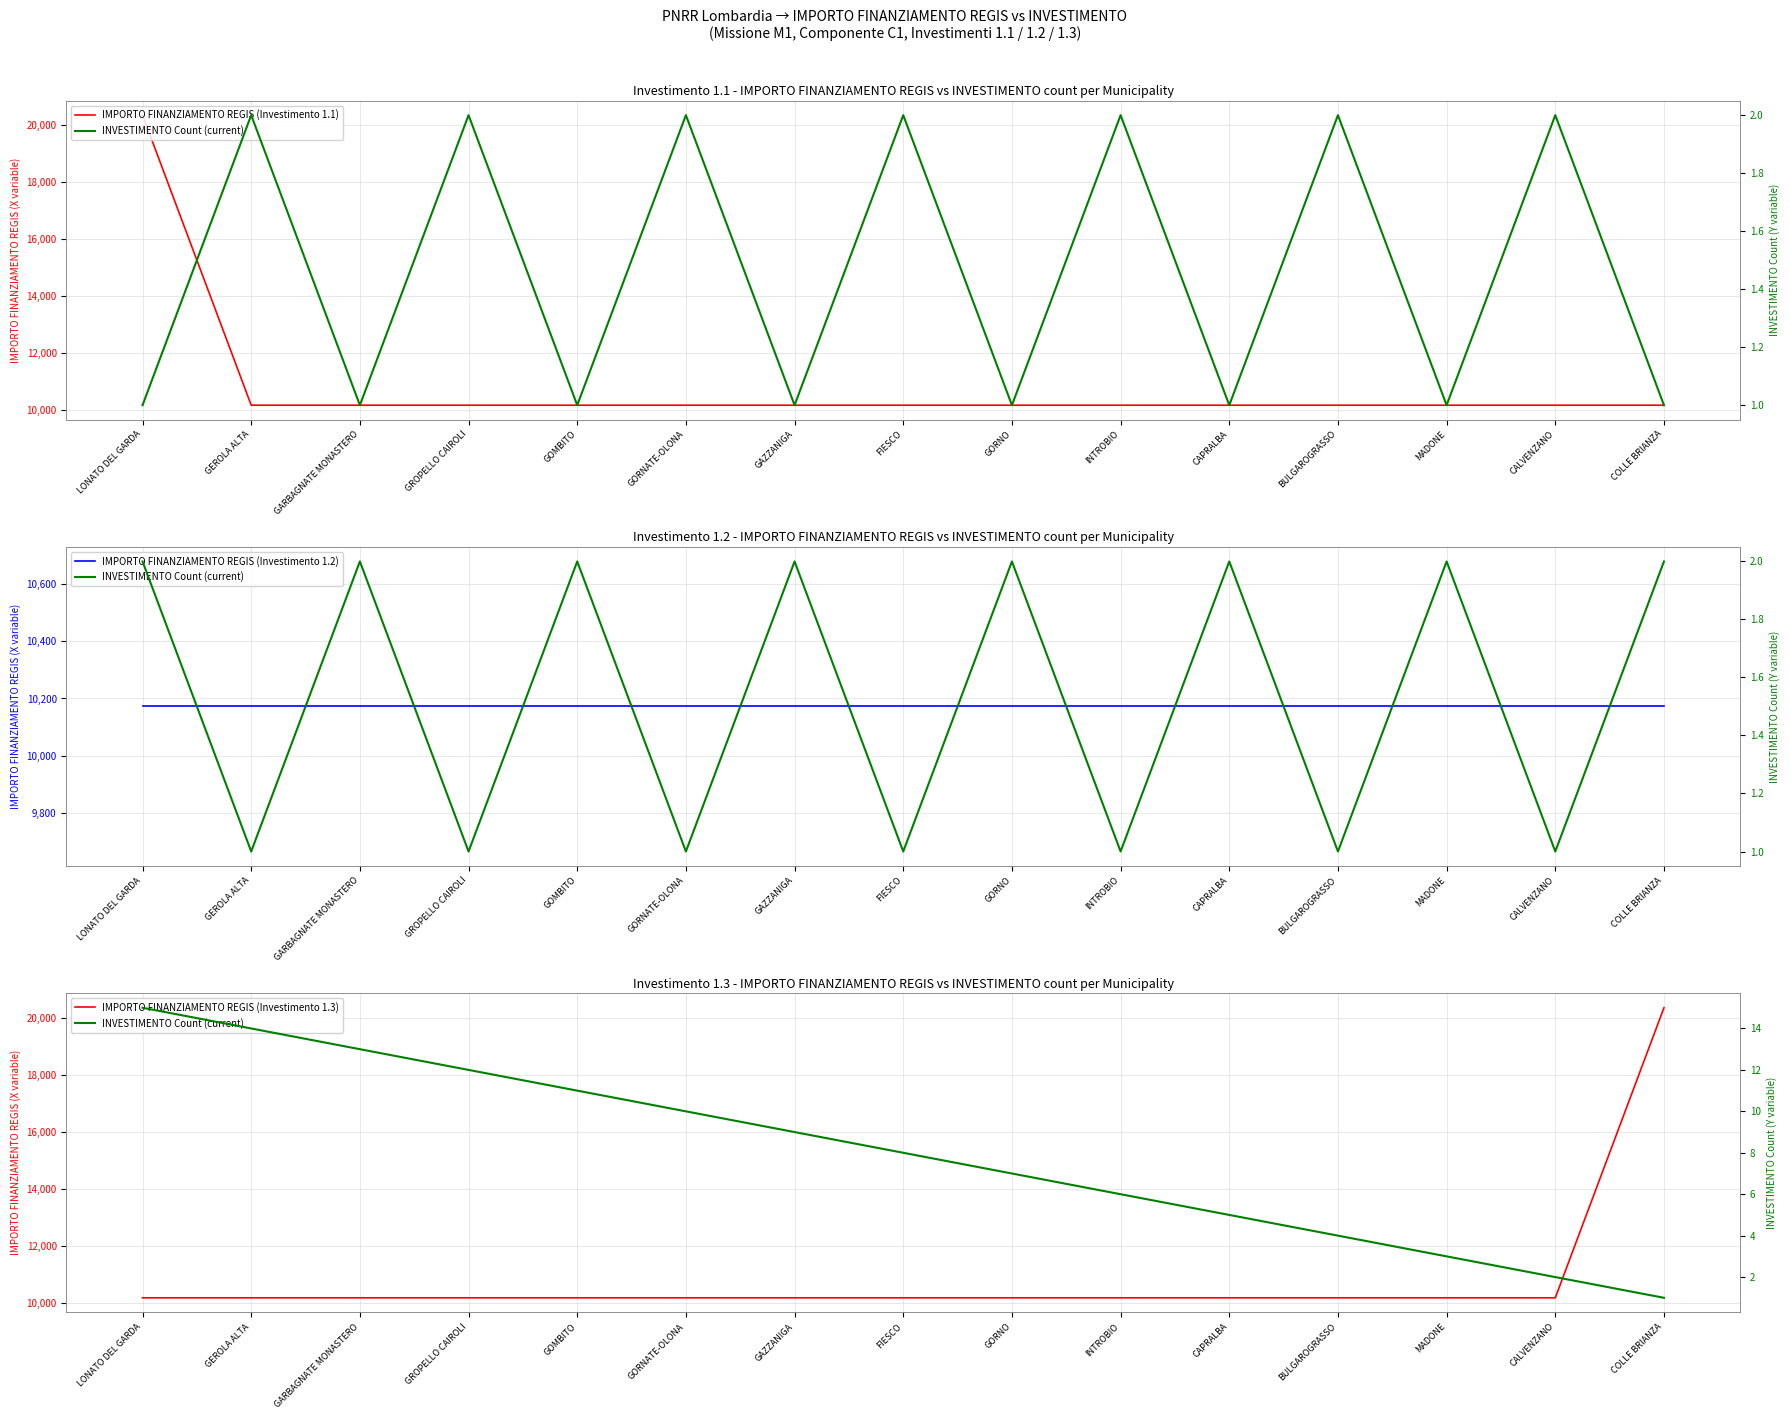

Is it true that IMPORTO FINANZIAMENTO REGIS (Investimento 1.3) equals 4317 at FIESCO?

False